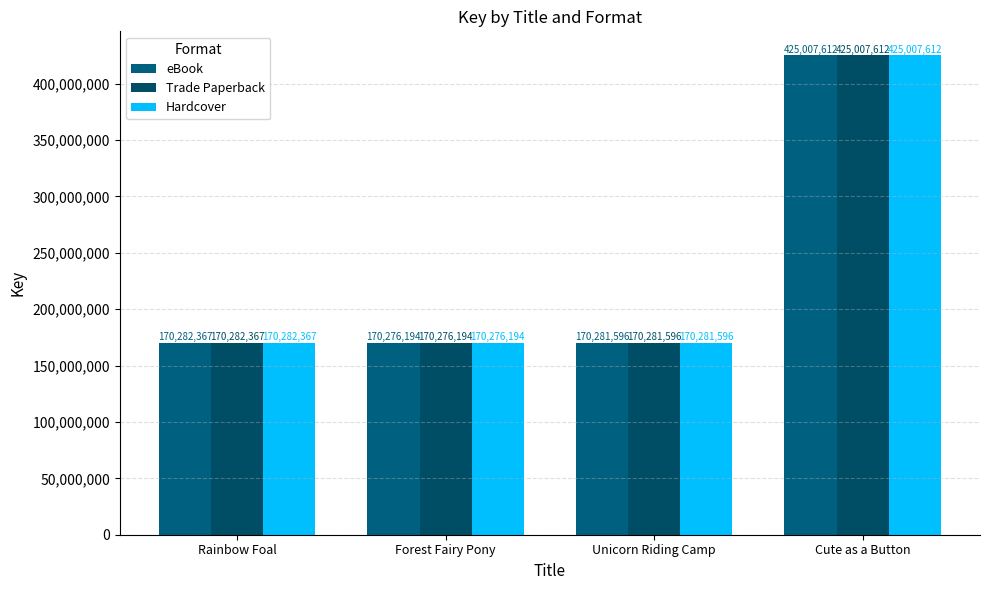

Between Rainbow Foal and Forest Fairy Pony, which series saw the biggest shift?

eBook